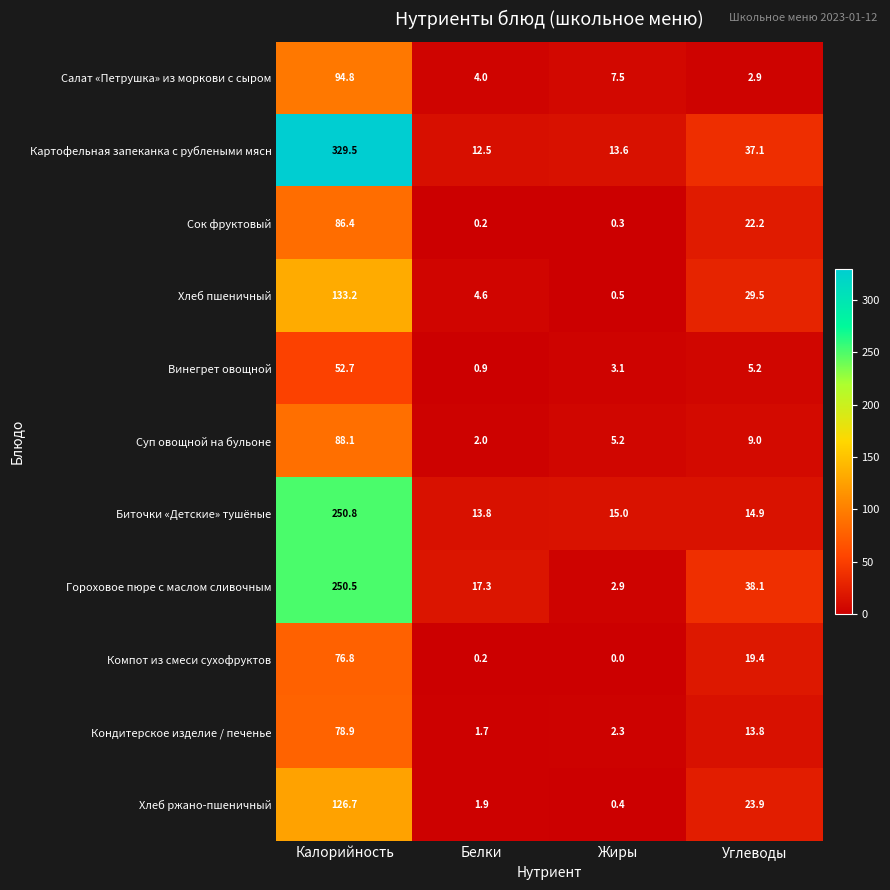

What is the difference between the maximum and second lowest values in the Хлеб пшеничный series?

128.6